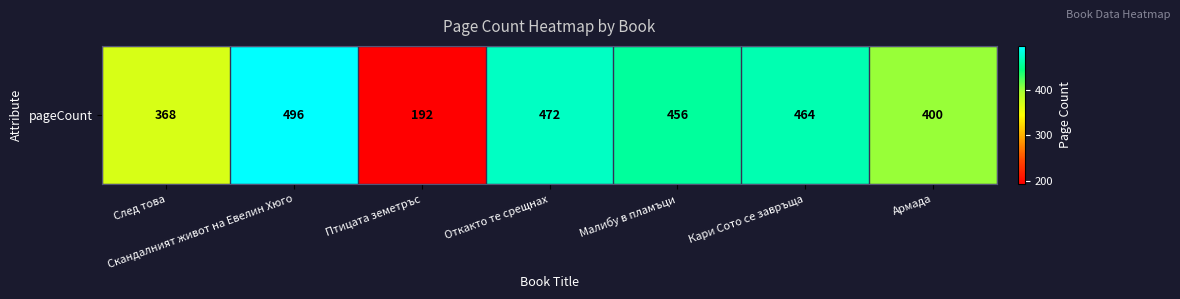

How many data points does each series have?

7